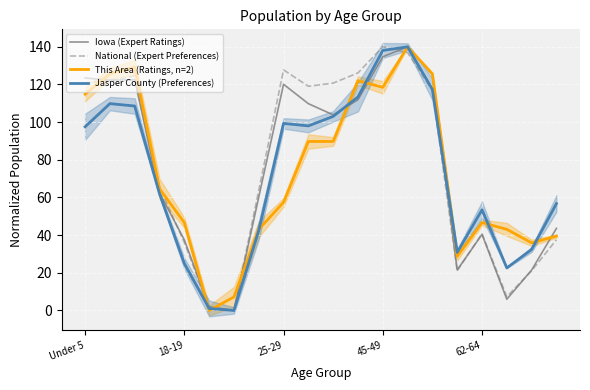

Which series ends up on top after the final intersection of Jasper County (Preferences) and National (Expert Preferences)?

Jasper County (Preferences)